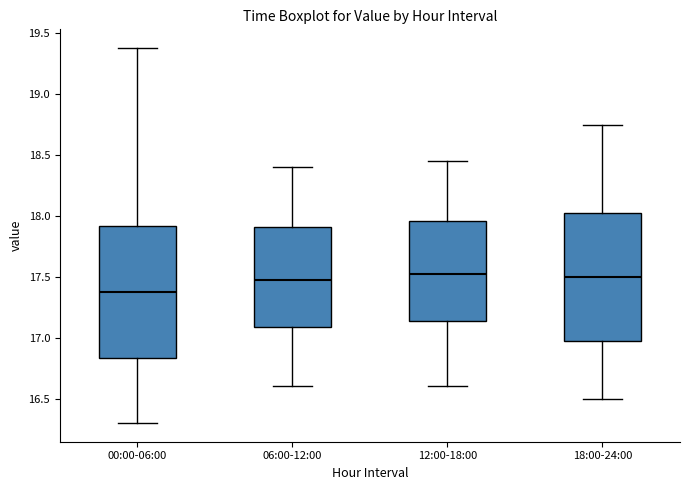

Reading left to right, transcribe this box plot: for each box, give where its median line is, the range the box spans, and where its two whiskers end, as read against the y-axis. The values are not printed on the chart, so give them approximately, as read against the axis.

00:00-06:00: median 17.40, box 16.85 to 17.90, whiskers 16.30 to 19.40
06:00-12:00: median 17.50, box 17.10 to 17.90, whiskers 16.60 to 18.40
12:00-18:00: median 17.55, box 17.15 to 17.95, whiskers 16.60 to 18.45
18:00-24:00: median 17.50, box 17.00 to 18.05, whiskers 16.50 to 18.75